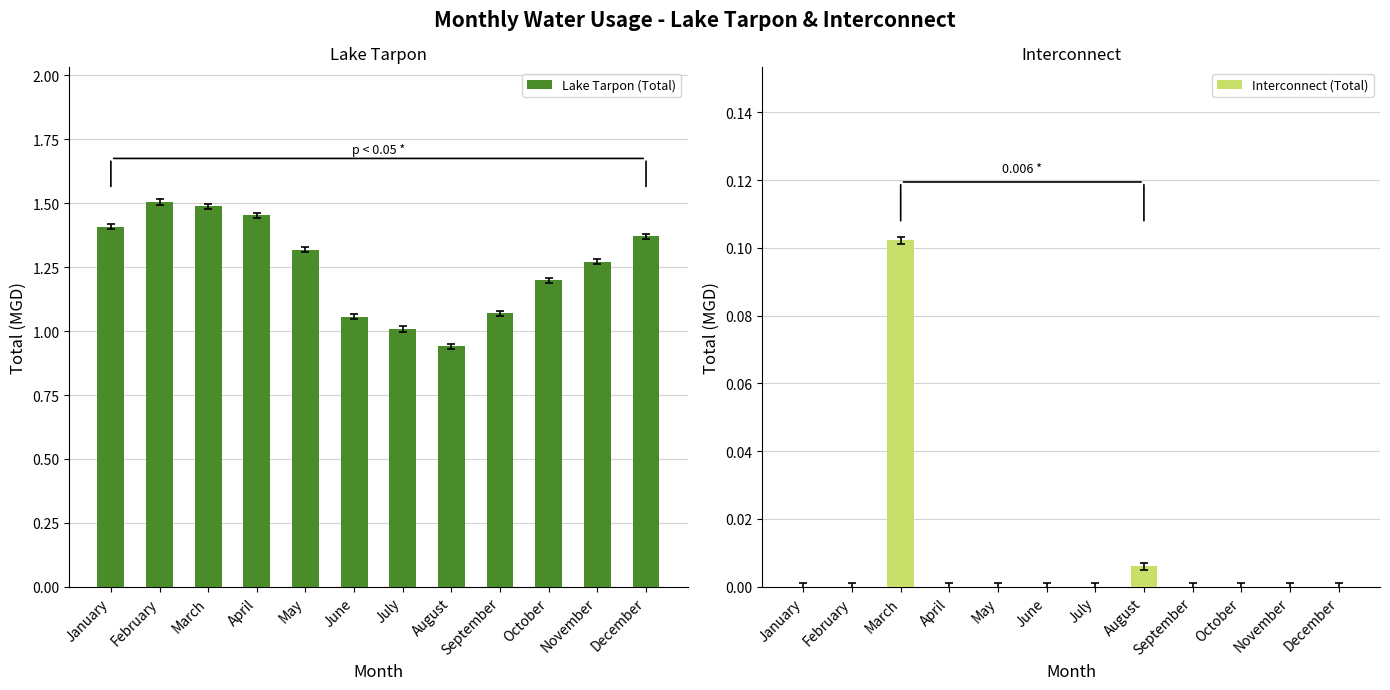

Are the bars grouped side by side (vs. stacked)?

Yes